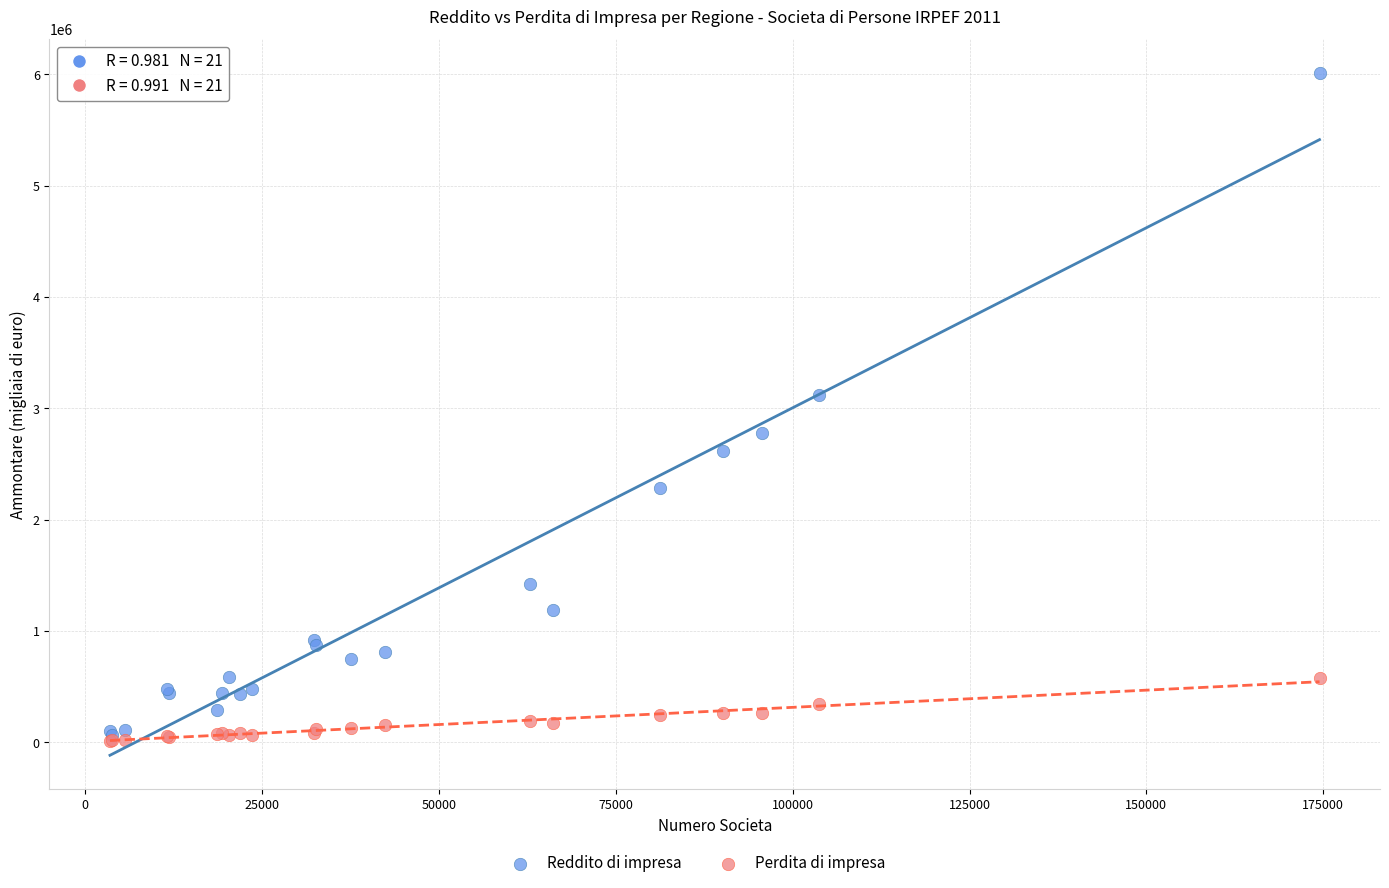

Across all series, what Y value is closest to 3007310?

3121186